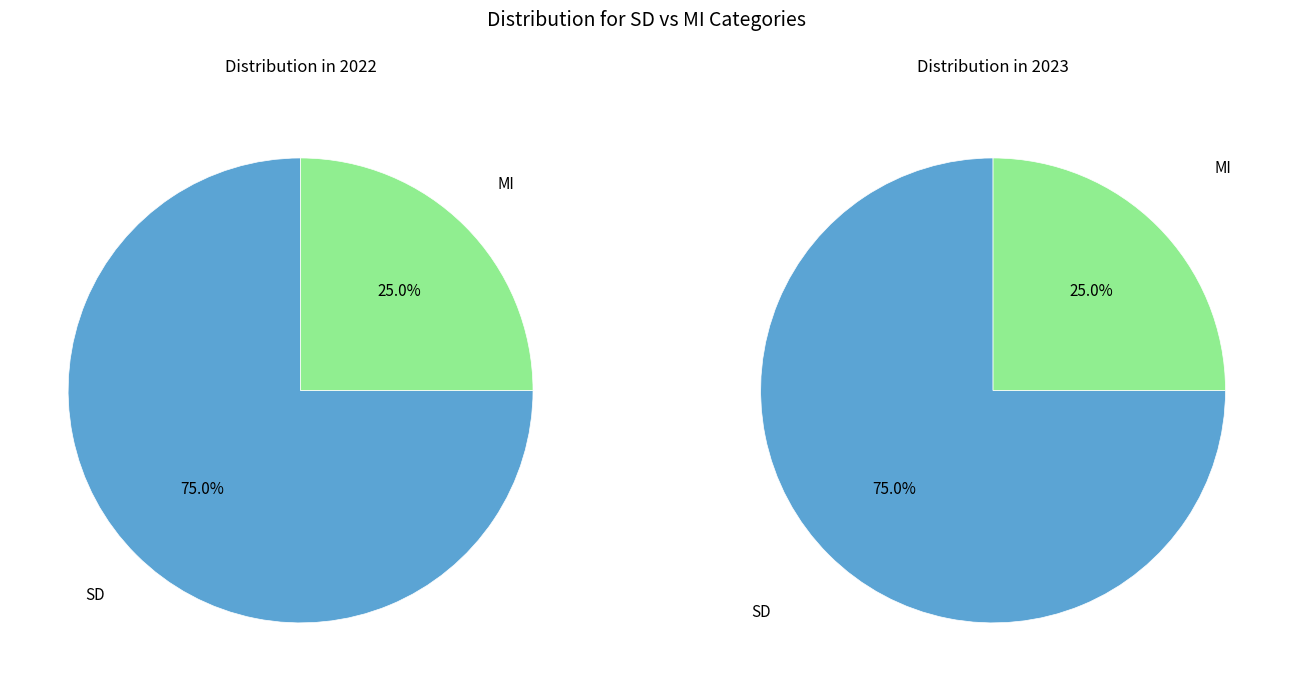

Count the number of slices in the pie.

2